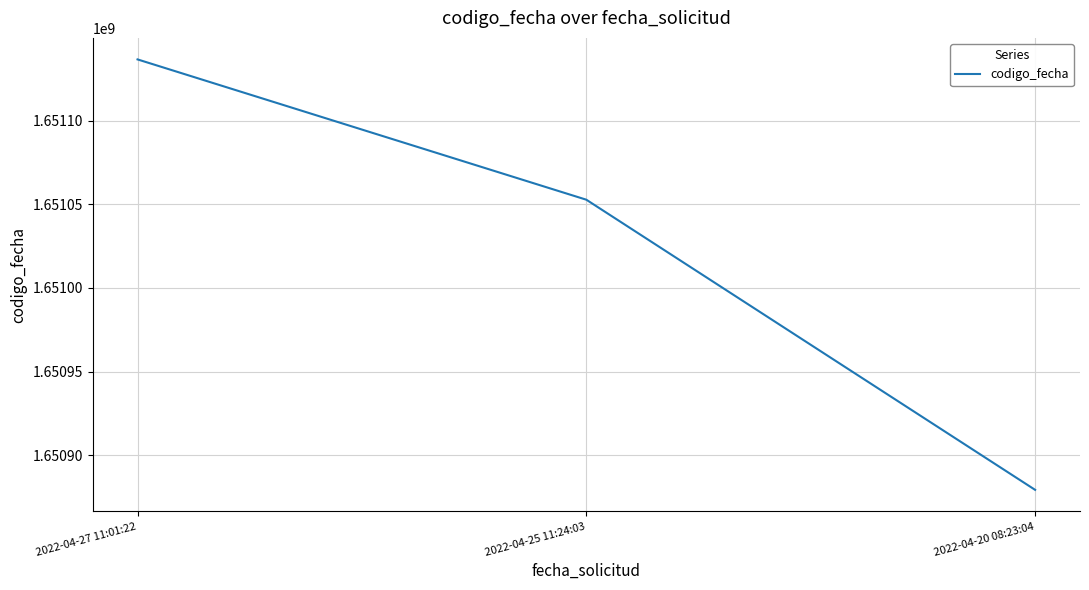

Rank the categories by value from lowest to highest.

2022-04-20 08:23:04, 2022-04-25 11:24:03, 2022-04-27 11:01:22